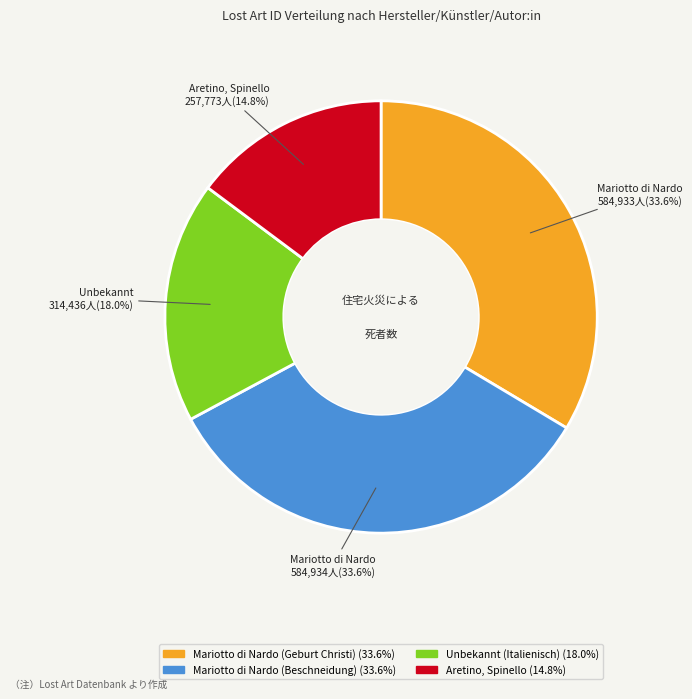

To the nearest percent, what is the difference between the Unbekannt (Italienisch) and Mariotto di Nardo (Beschneidung) slice percentages?

16%